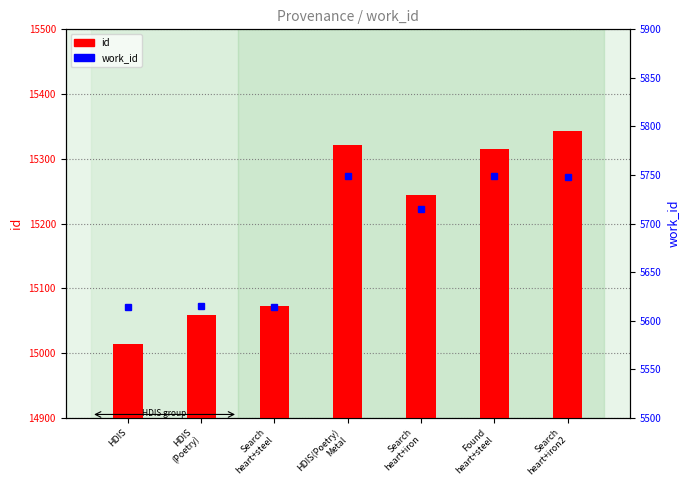

What is the highest value of the id series?

15343